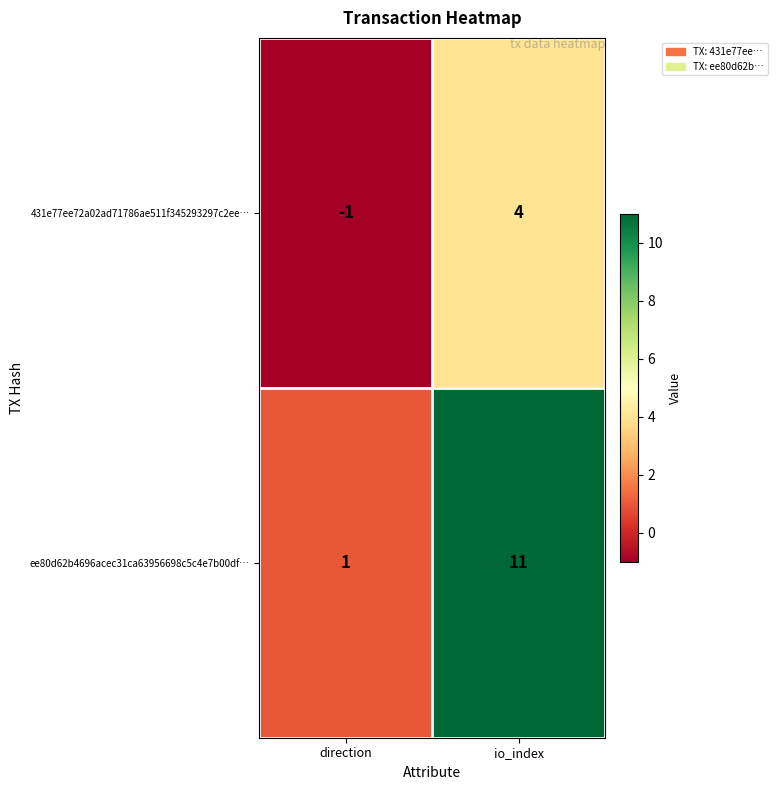

Where is ee80d62b4696acec31ca63956698c5c4e7b00df… nearest to the value 6?

direction